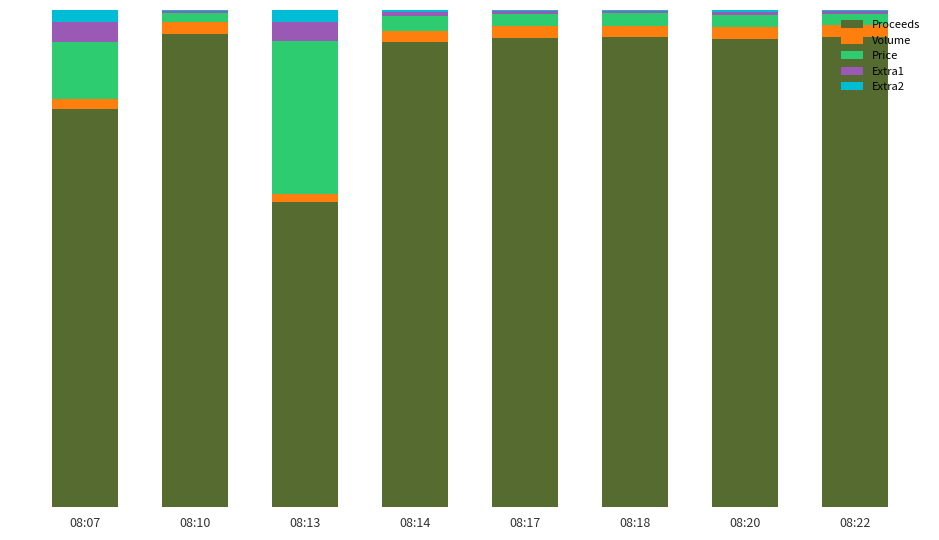

What are all the series names shown in the legend?

Proceeds, Volume, Price, Extra1, Extra2